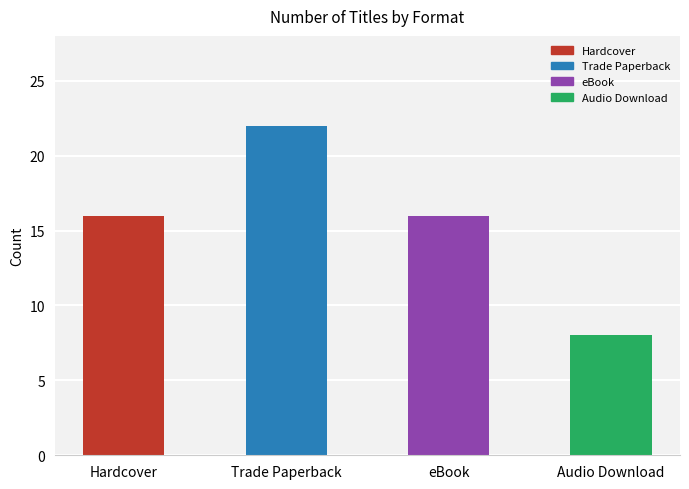

What position from the left is Hardcover?

1